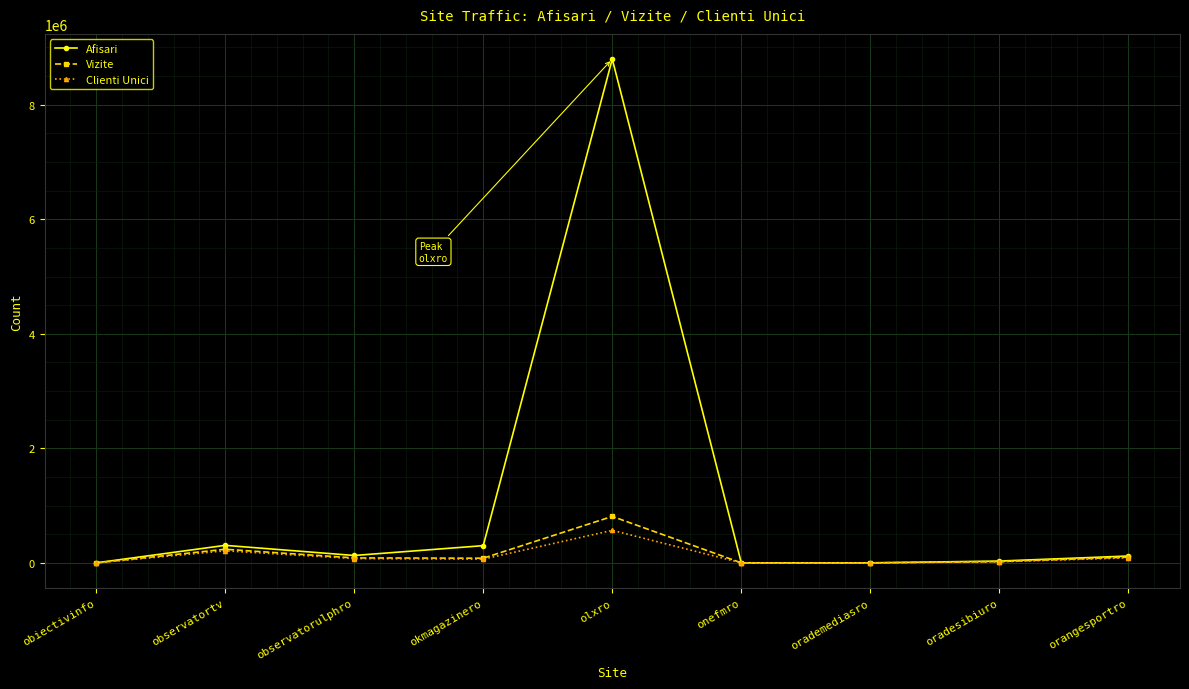

What is the smallest value displayed?

66